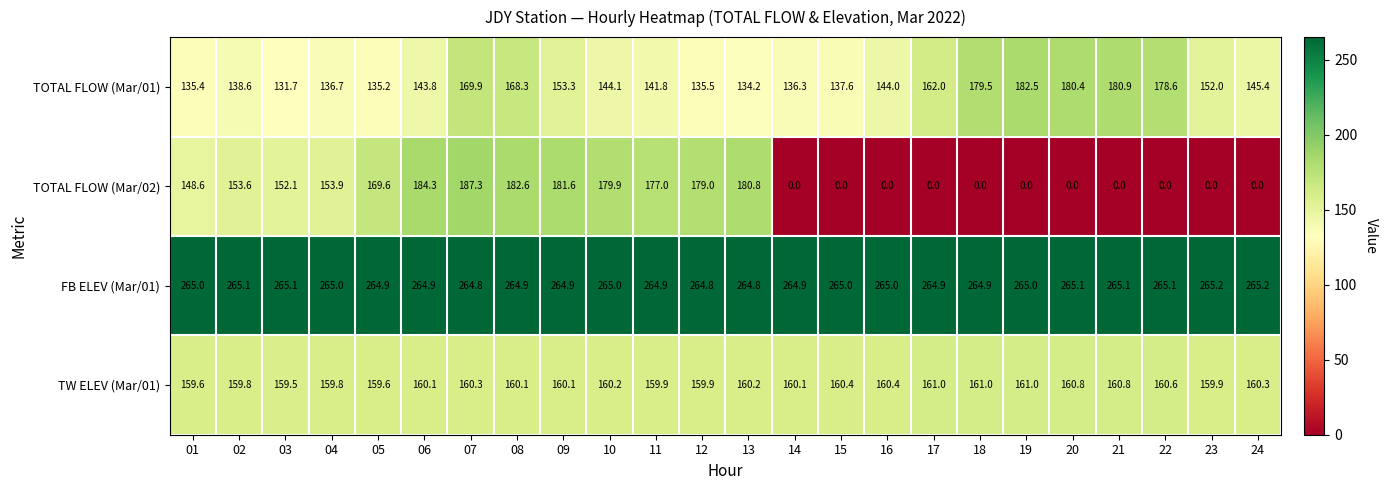

Between 19 and 23, which series saw the biggest shift?

TOTAL FLOW (Mar/01)